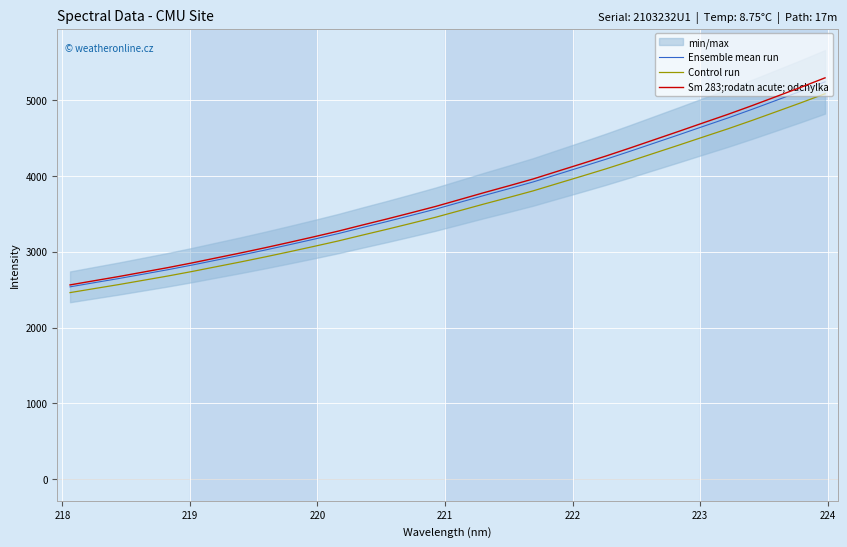

What is the difference between the maximum and minimum values in the Sm 283;rodatn acute; odchylka series?

2728.5